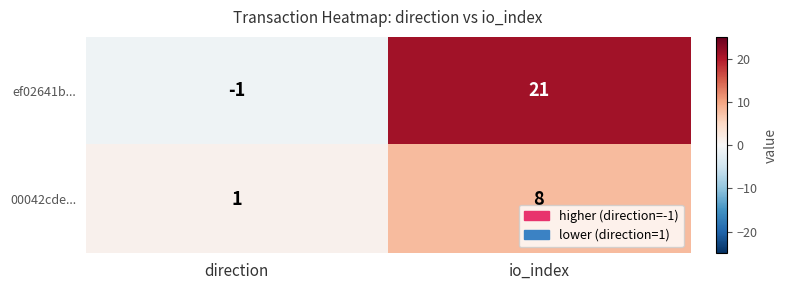

At which label is ef02641b... closest to 10?

direction